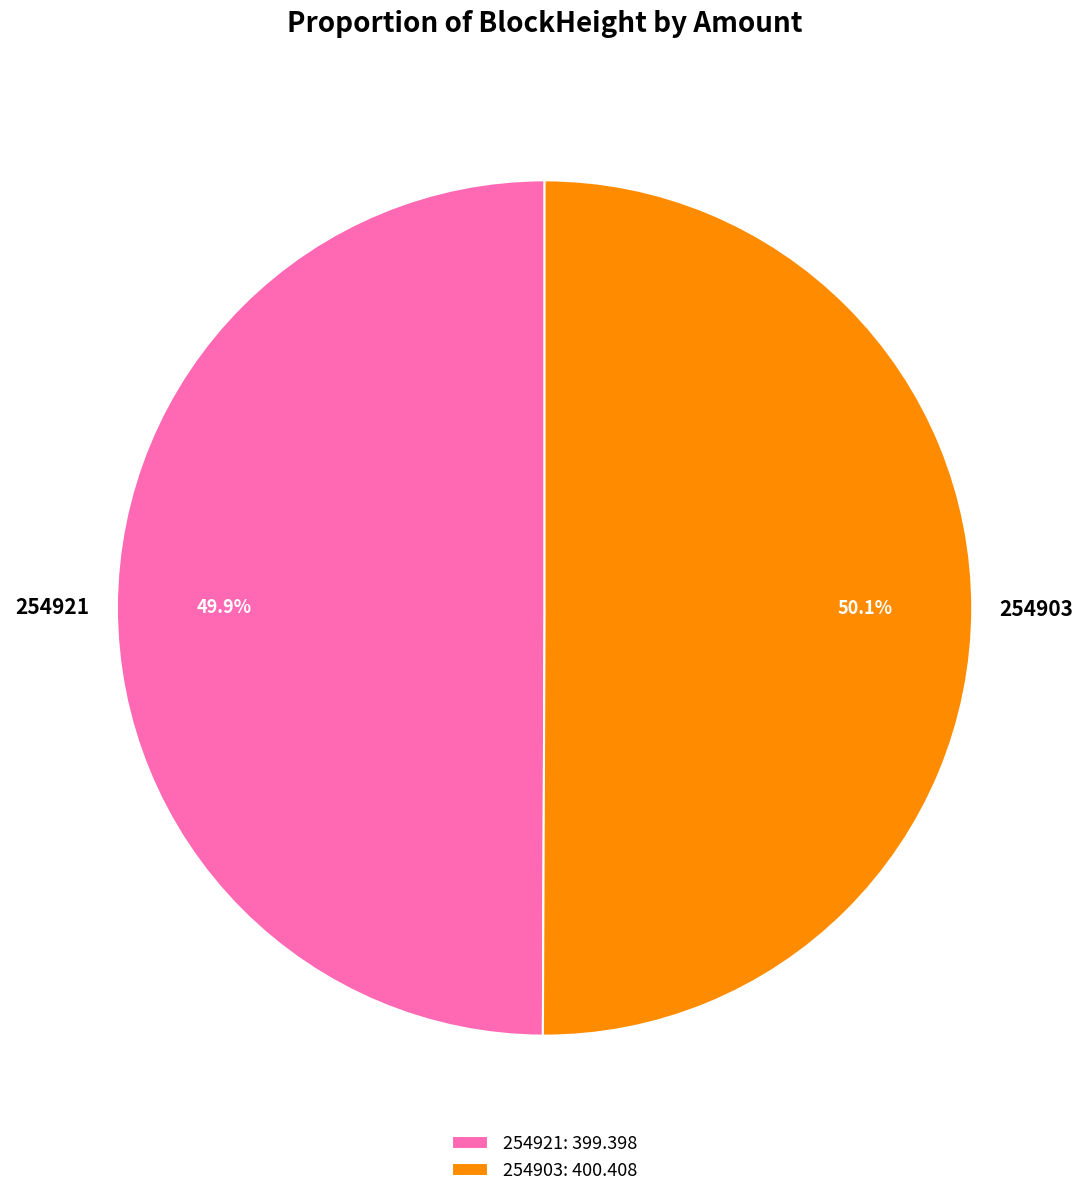

Combined, do 254921 and 254903 account for over 50%?

Yes